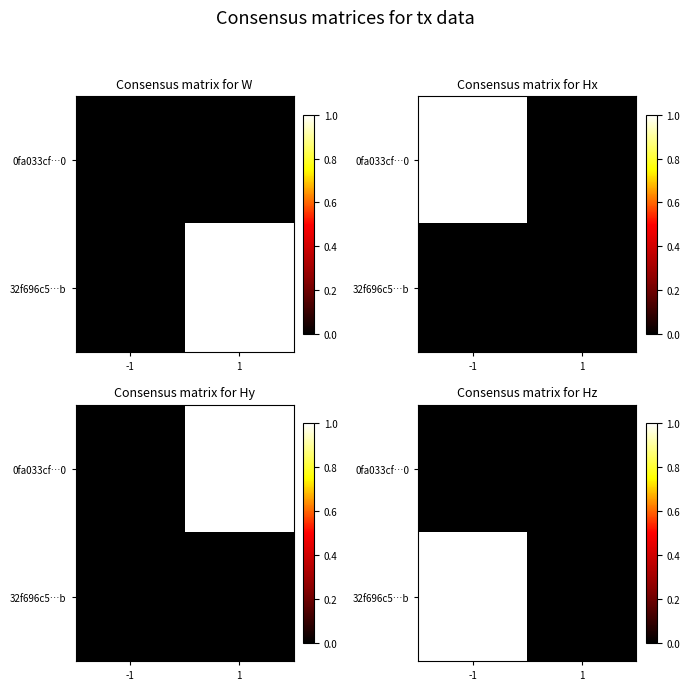

At how many categories does at least one series exceed 0?

1